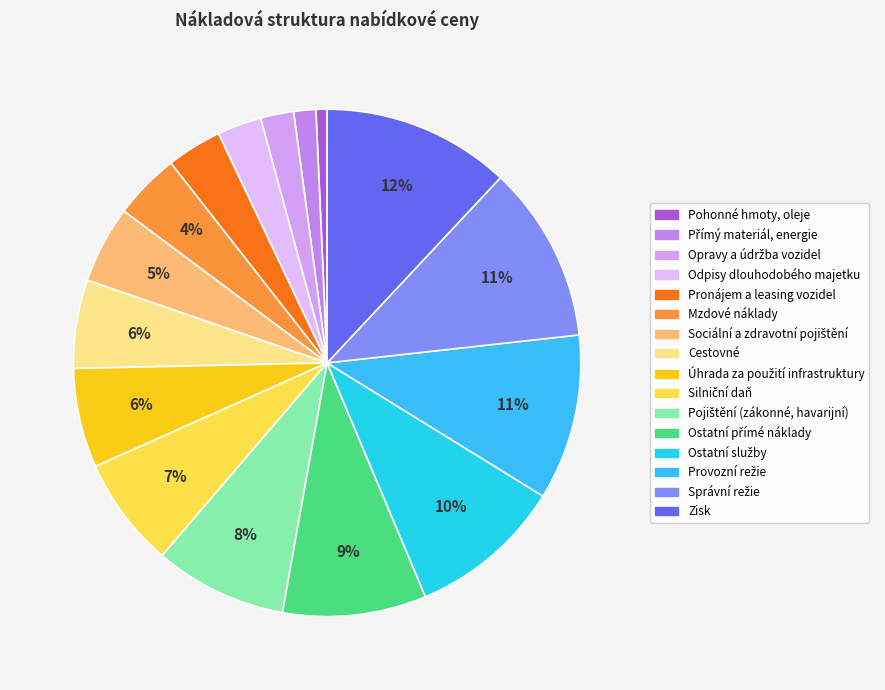

How many segments does this pie chart have?

16